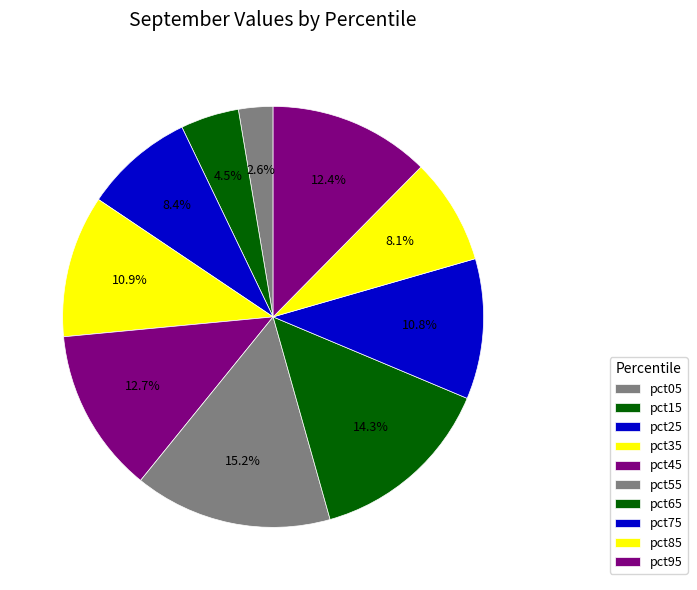

What percentage is the pct85 slice, to the nearest percent?

8%